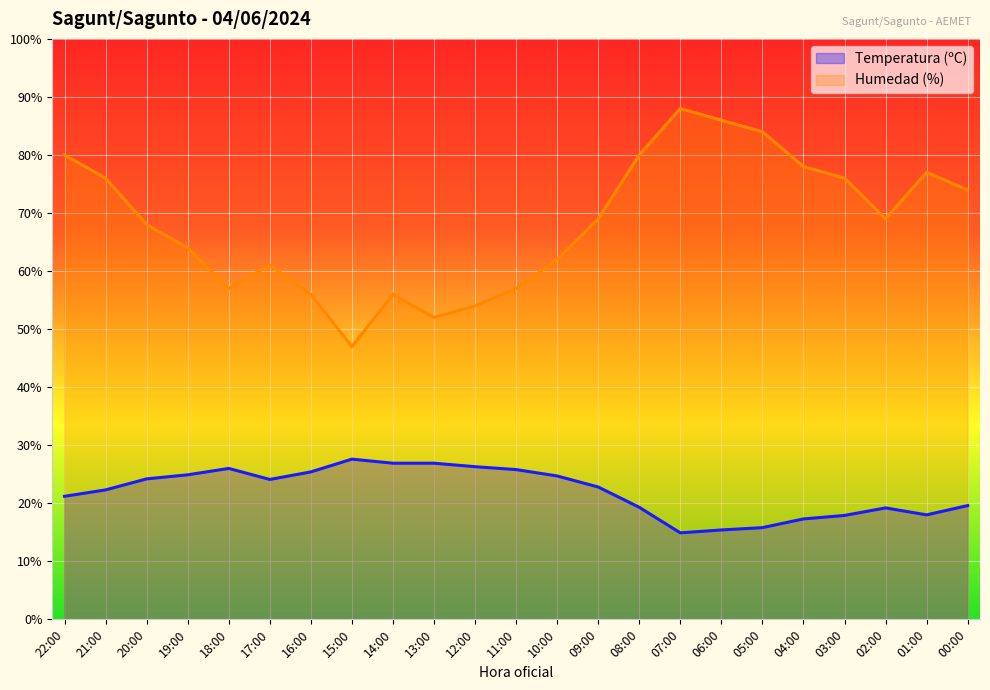

True or false: Humedad (%) and Temperatura (ºC) cross at least once.

False